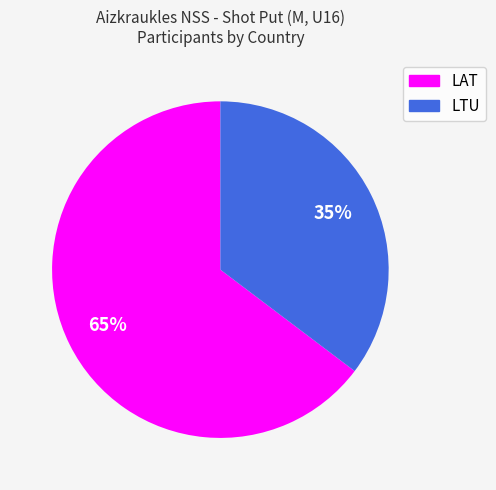

Does LAT account for over 50% of the chart?

Yes